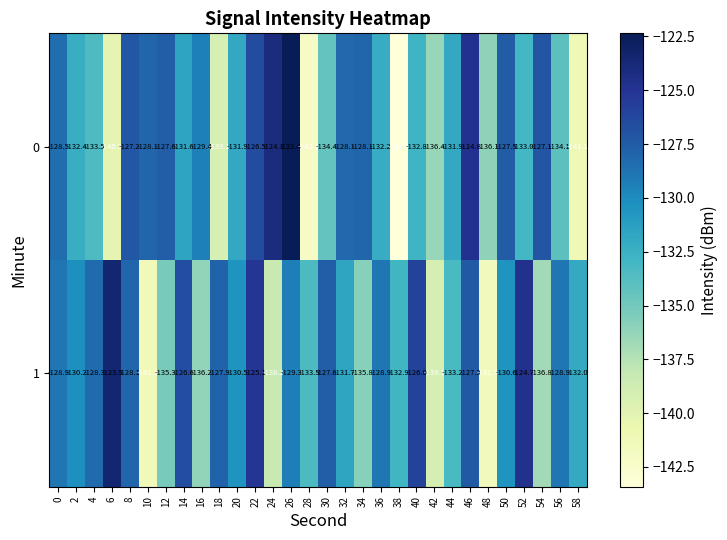

Is it true that 1 equals -128.9 at 56?

True